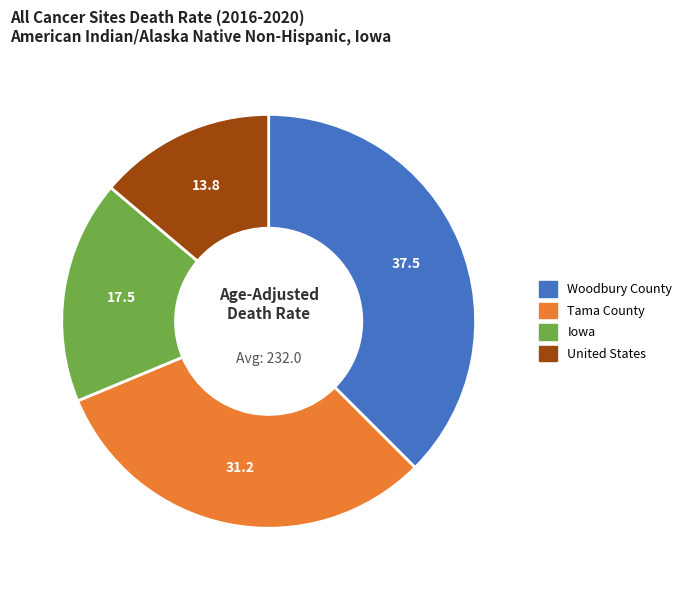

Rank the categories by value from lowest to highest.

United States, Iowa, Tama County, Woodbury County